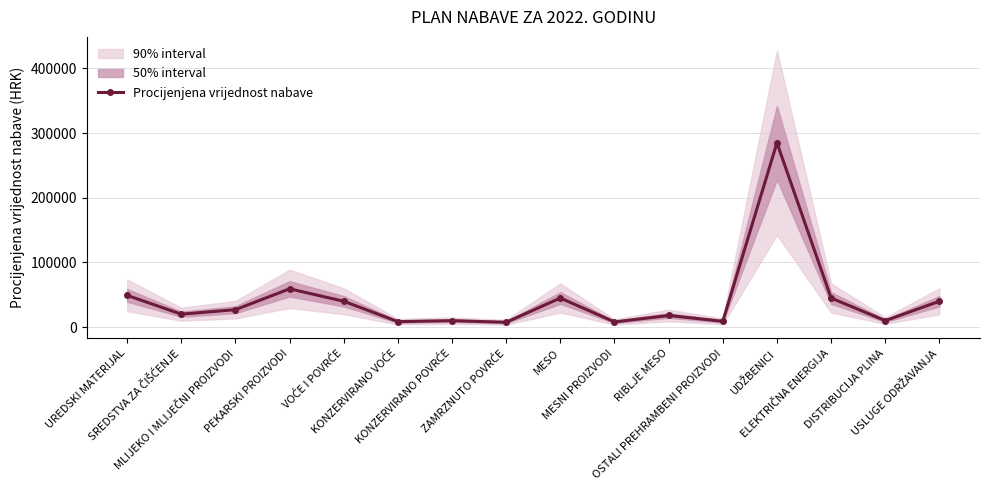

The value at MLIJEKO I MLIJEČNI PROIZVODI is 27000. True or false?

True